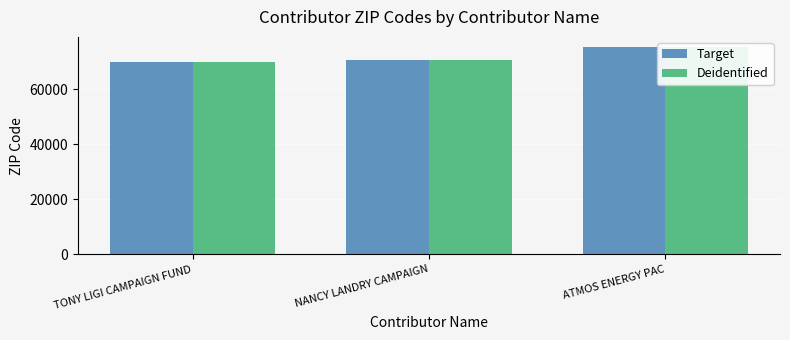

The Deidentified series shows 51061 at ATMOS ENERGY PAC. True or false?

False